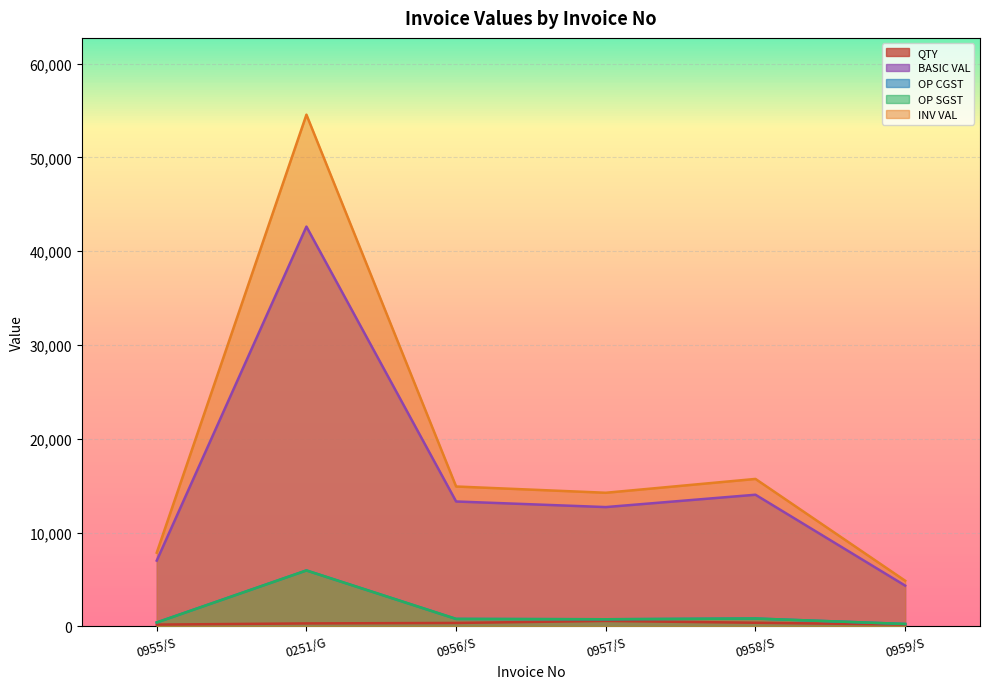

What is the maximum value for BASIC VAL?

42627.2